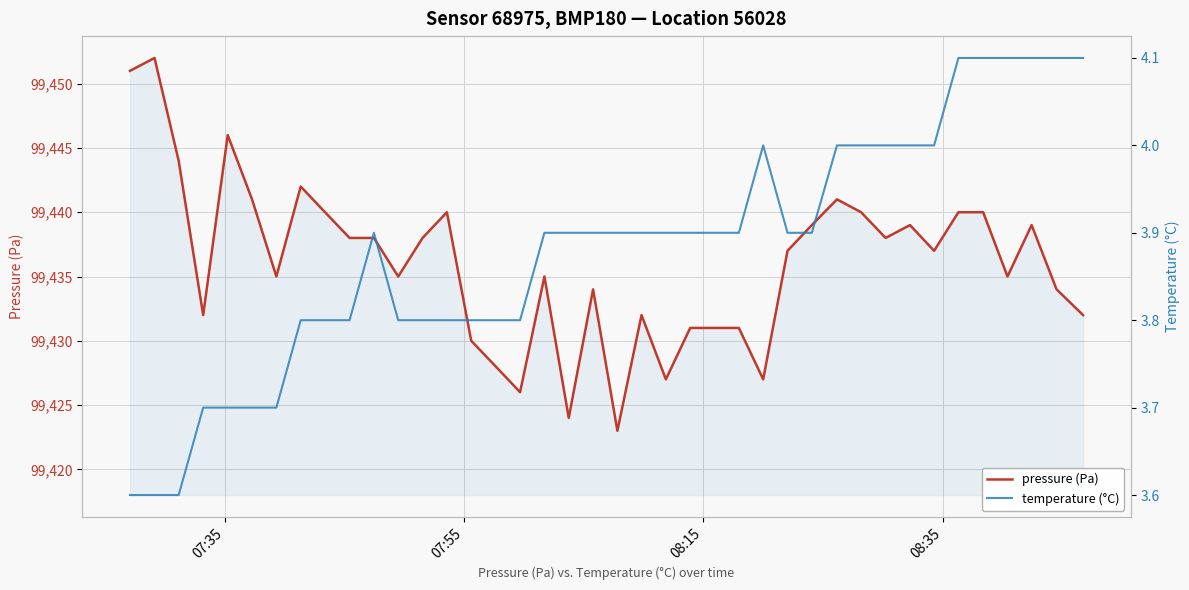

Which series has the widest spread of values?

pressure (Pa)